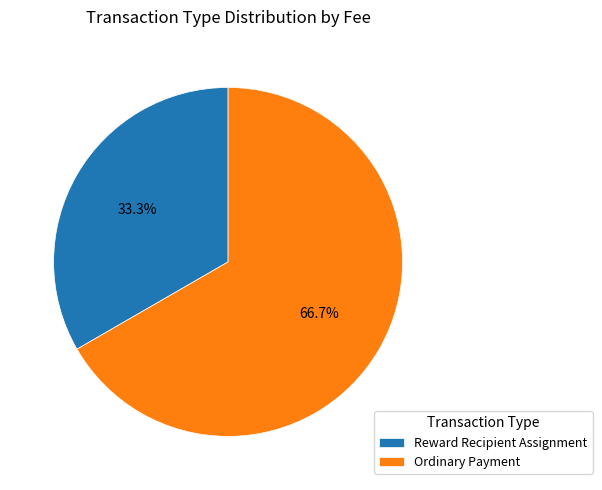

What is the majority slice?

Ordinary Payment